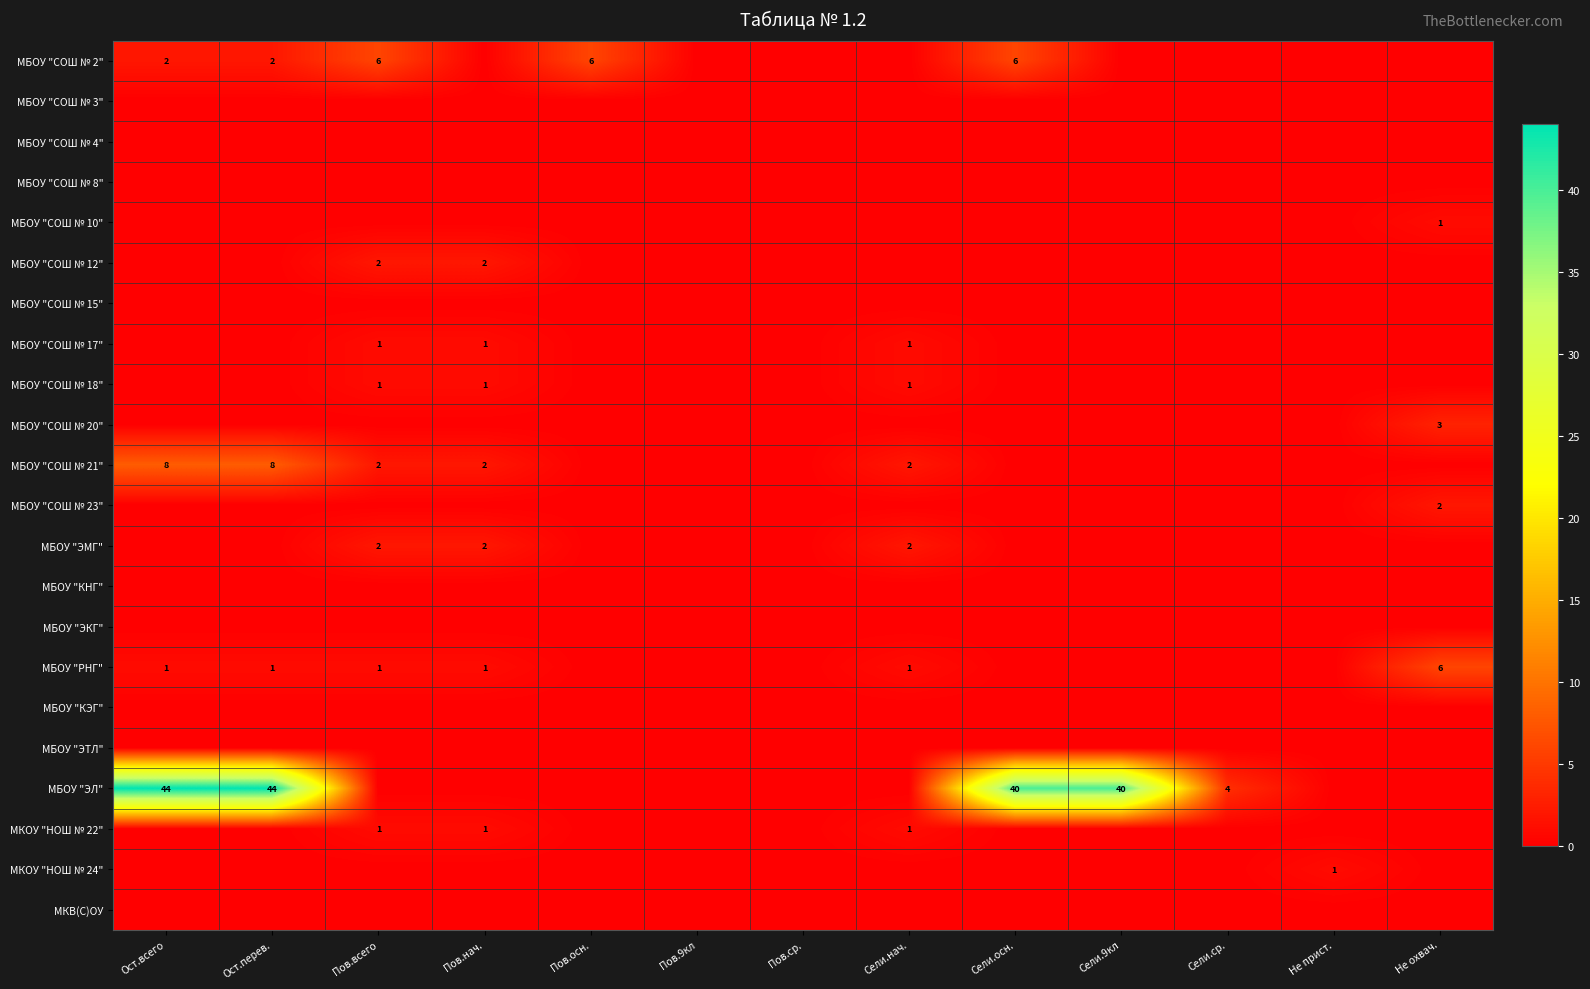

What is the difference between the maximum and minimum values in the МКОУ "НОШ № 22" series?

1